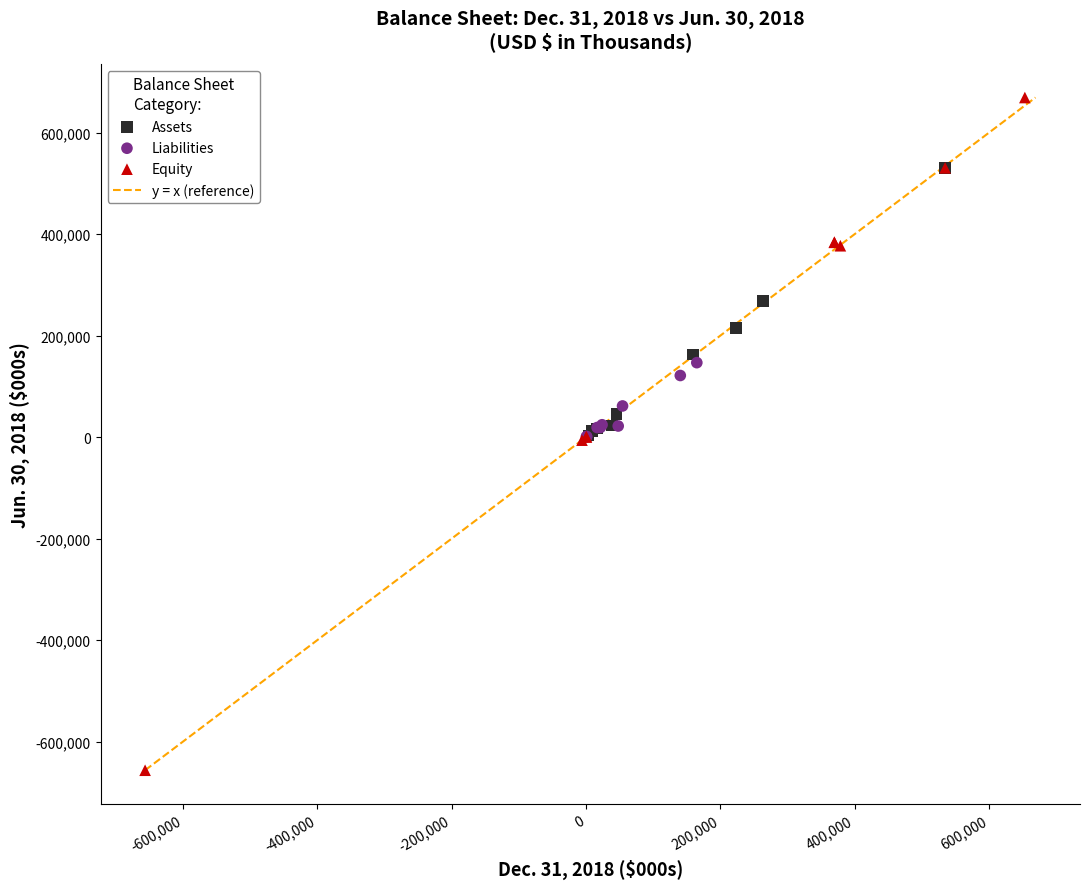

Which series reaches the minimum Y coordinate?

Equity